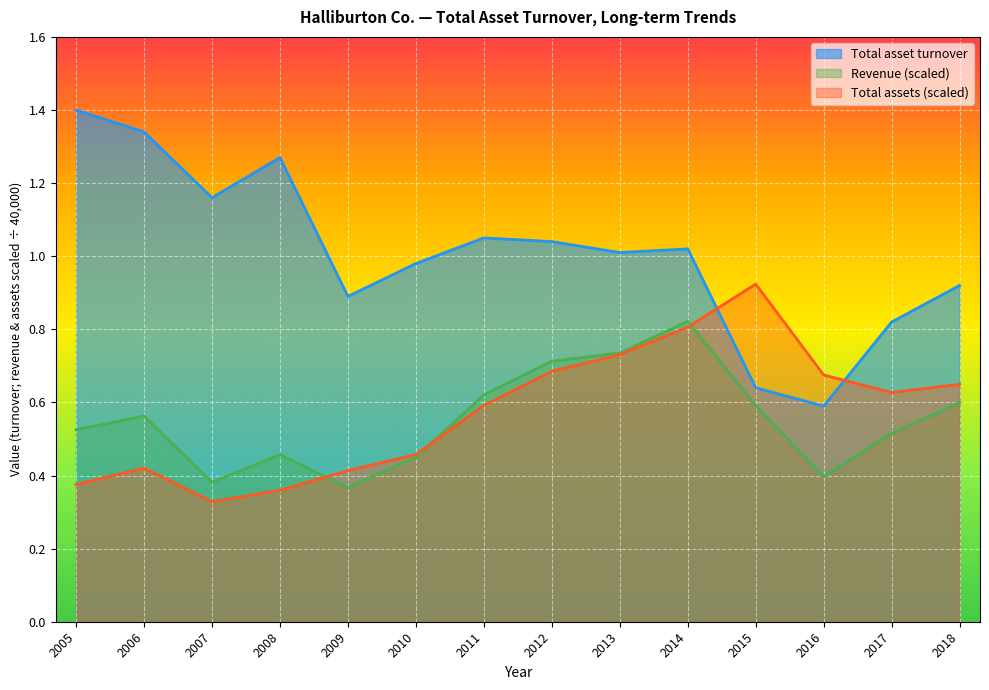

What is the sum of the Total assets (billions) values at 2006 and 2013?

1.2